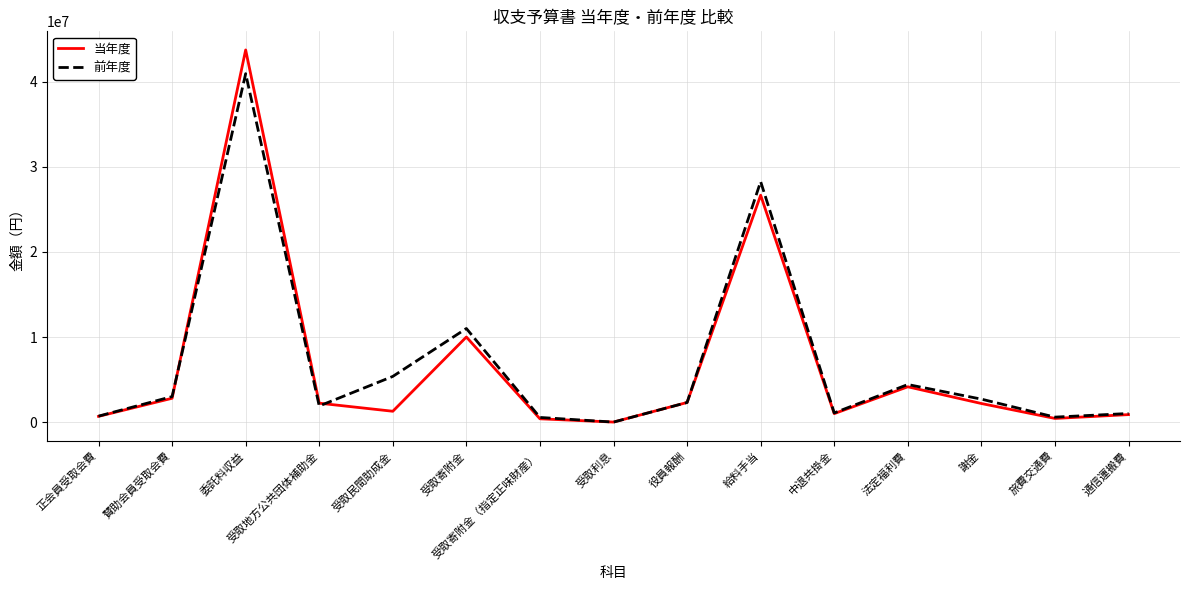

What are all the series names shown in the legend?

当年度, 前年度